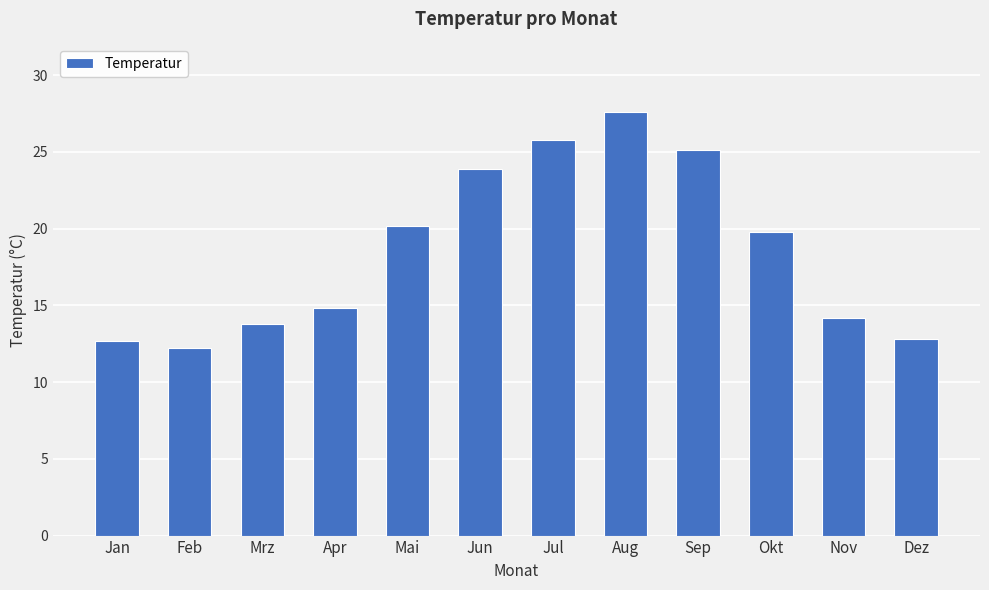

Is it true that the value at Sep is 36.1?

False